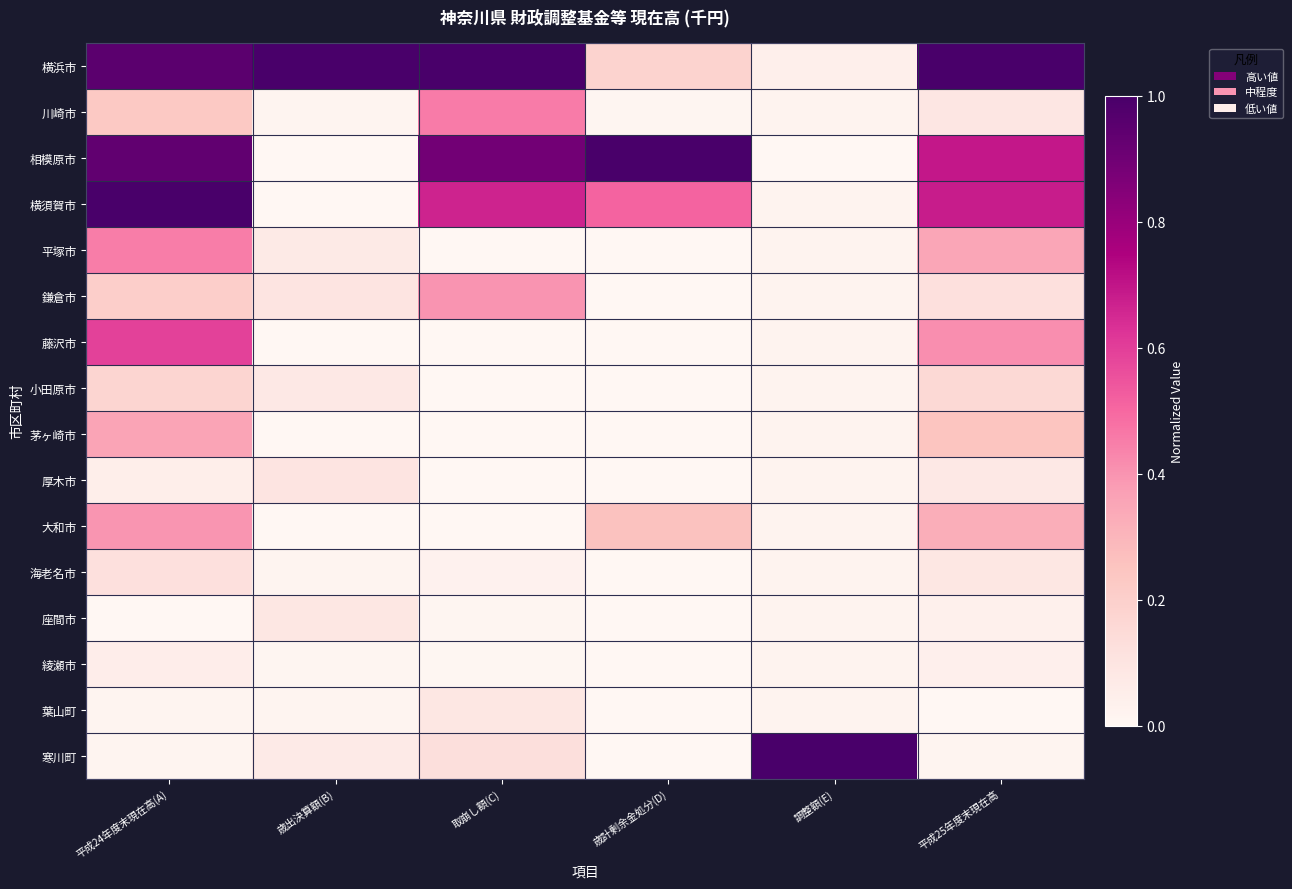

Reading left to right, extract all data points from this chart.

横浜市: 平成24年度末現在高(A)=1.0	歳出決算額(B)=1.0	取崩し額(C)=1.0	歳計剰余金処分(D)=0.2	調整額(E)=0.0	平成25年度末現在高=1.0
川崎市: 平成24年度末現在高(A)=0.2	歳出決算額(B)=0.0	取崩し額(C)=0.5	歳計剰余金処分(D)=0.0	調整額(E)=0.0	平成25年度末現在高=0.1
相模原市: 平成24年度末現在高(A)=0.9	歳出決算額(B)=0.0	取崩し額(C)=0.9	歳計剰余金処分(D)=1.0	調整額(E)=0.0	平成25年度末現在高=0.7
横須賀市: 平成24年度末現在高(A)=1.0	歳出決算額(B)=0.0	取崩し額(C)=0.7	歳計剰余金処分(D)=0.5	調整額(E)=0.0	平成25年度末現在高=0.7
平塚市: 平成24年度末現在高(A)=0.5	歳出決算額(B)=0.1	取崩し額(C)=0.0	歳計剰余金処分(D)=0.0	調整額(E)=0.0	平成25年度末現在高=0.3
鎌倉市: 平成24年度末現在高(A)=0.2	歳出決算額(B)=0.1	取崩し額(C)=0.4	歳計剰余金処分(D)=0.0	調整額(E)=0.0	平成25年度末現在高=0.1
藤沢市: 平成24年度末現在高(A)=0.6	歳出決算額(B)=0.0	取崩し額(C)=0.0	歳計剰余金処分(D)=0.0	調整額(E)=0.0	平成25年度末現在高=0.4
小田原市: 平成24年度末現在高(A)=0.2	歳出決算額(B)=0.1	取崩し額(C)=0.0	歳計剰余金処分(D)=0.0	調整額(E)=0.0	平成25年度末現在高=0.2
茅ヶ崎市: 平成24年度末現在高(A)=0.4	歳出決算額(B)=0.0	取崩し額(C)=0.0	歳計剰余金処分(D)=0.0	調整額(E)=0.0	平成25年度末現在高=0.2
厚木市: 平成24年度末現在高(A)=0.0	歳出決算額(B)=0.1	取崩し額(C)=0.0	歳計剰余金処分(D)=0.0	調整額(E)=0.0	平成25年度末現在高=0.1
大和市: 平成24年度末現在高(A)=0.4	歳出決算額(B)=0.0	取崩し額(C)=0.0	歳計剰余金処分(D)=0.3	調整額(E)=0.0	平成25年度末現在高=0.3
海老名市: 平成24年度末現在高(A)=0.1	歳出決算額(B)=0.0	取崩し額(C)=0.0	歳計剰余金処分(D)=0.0	調整額(E)=0.0	平成25年度末現在高=0.1
座間市: 平成24年度末現在高(A)=0.0	歳出決算額(B)=0.1	取崩し額(C)=0.0	歳計剰余金処分(D)=0.0	調整額(E)=0.0	平成25年度末現在高=0.0
綾瀬市: 平成24年度末現在高(A)=0.1	歳出決算額(B)=0.0	取崩し額(C)=0.0	歳計剰余金処分(D)=0.0	調整額(E)=0.0	平成25年度末現在高=0.0
葉山町: 平成24年度末現在高(A)=0.0	歳出決算額(B)=0.0	取崩し額(C)=0.1	歳計剰余金処分(D)=0.0	調整額(E)=0.0	平成25年度末現在高=0.0
寒川町: 平成24年度末現在高(A)=0.0	歳出決算額(B)=0.1	取崩し額(C)=0.1	歳計剰余金処分(D)=0.0	調整額(E)=1.0	平成25年度末現在高=0.0